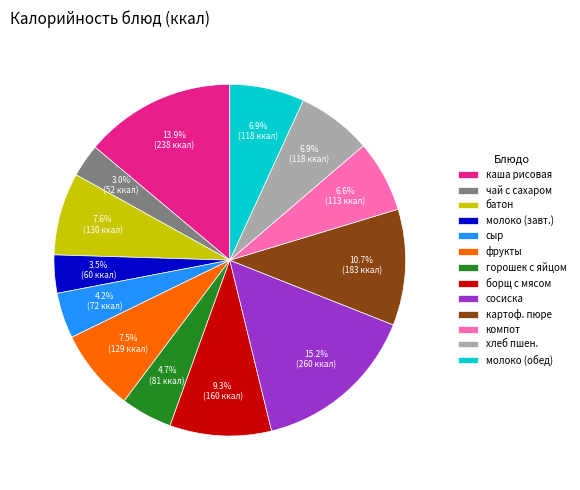

Do молоко (обед) and батон together represent more than half of the pie?

No